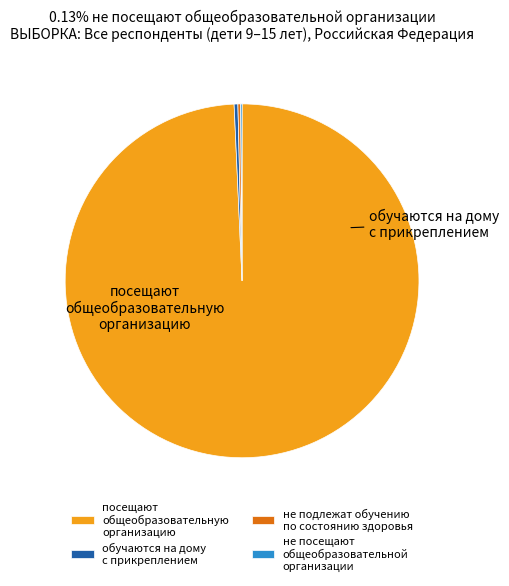

What percentage is the посещают общеобразовательную организацию slice, to the nearest percent?

99%